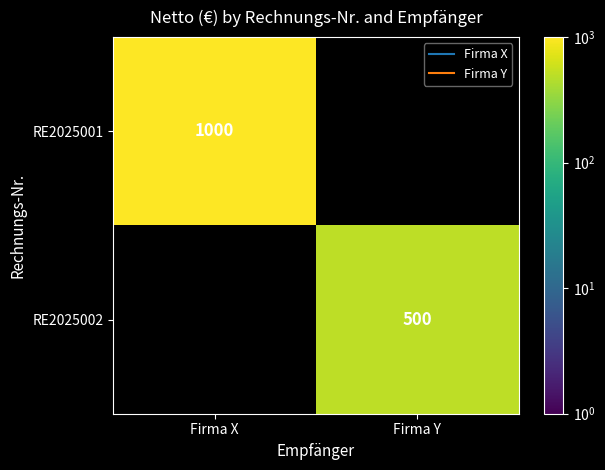

How many data points in RE2025002 are less than 500?

1